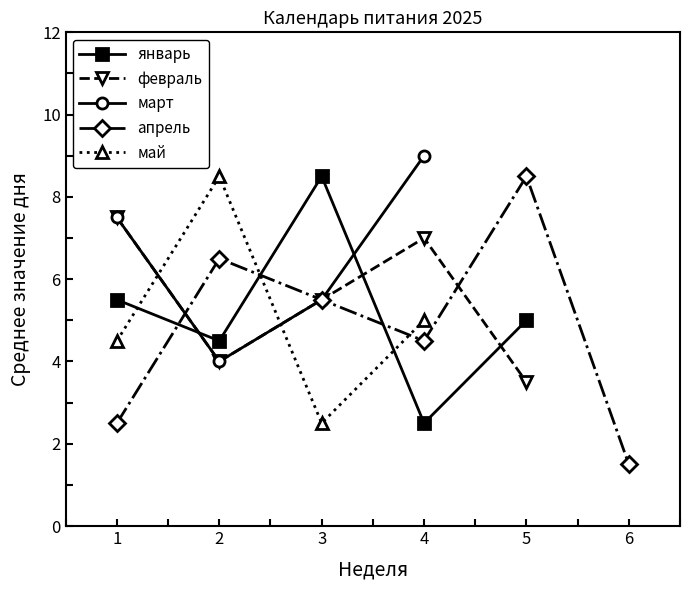

In январь, how many points are lower than both neighbors (excluding endpoints)?

2